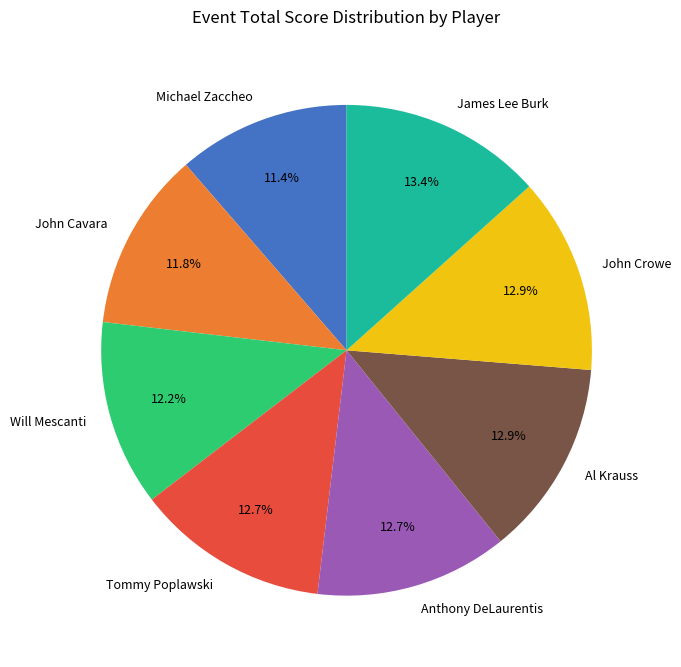

How many segments does this pie chart have?

8